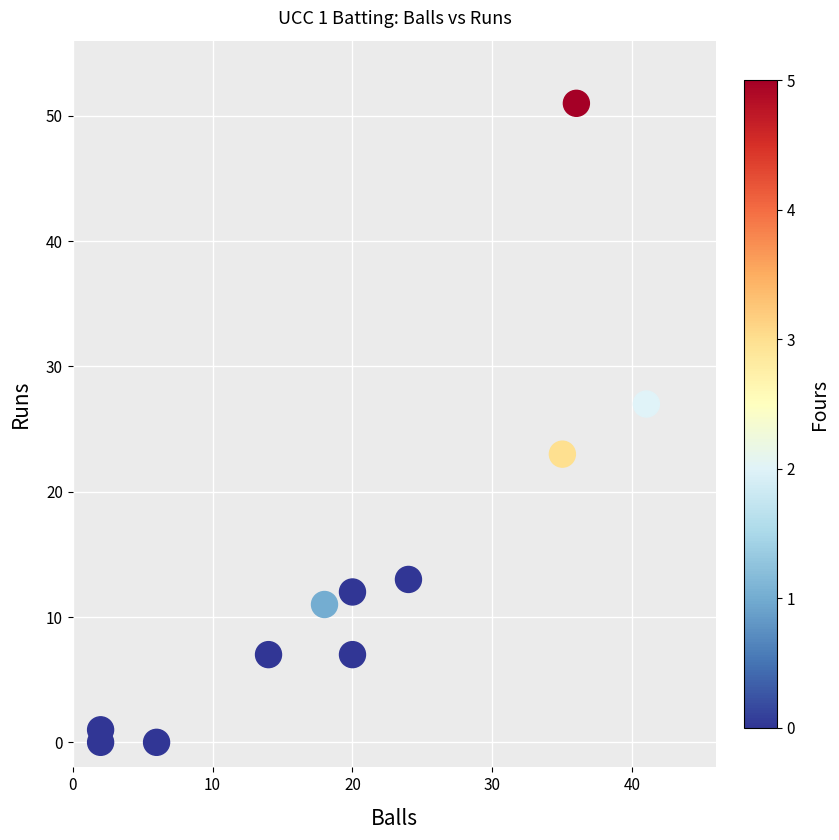

What is the range of X values (max minus min)?

39